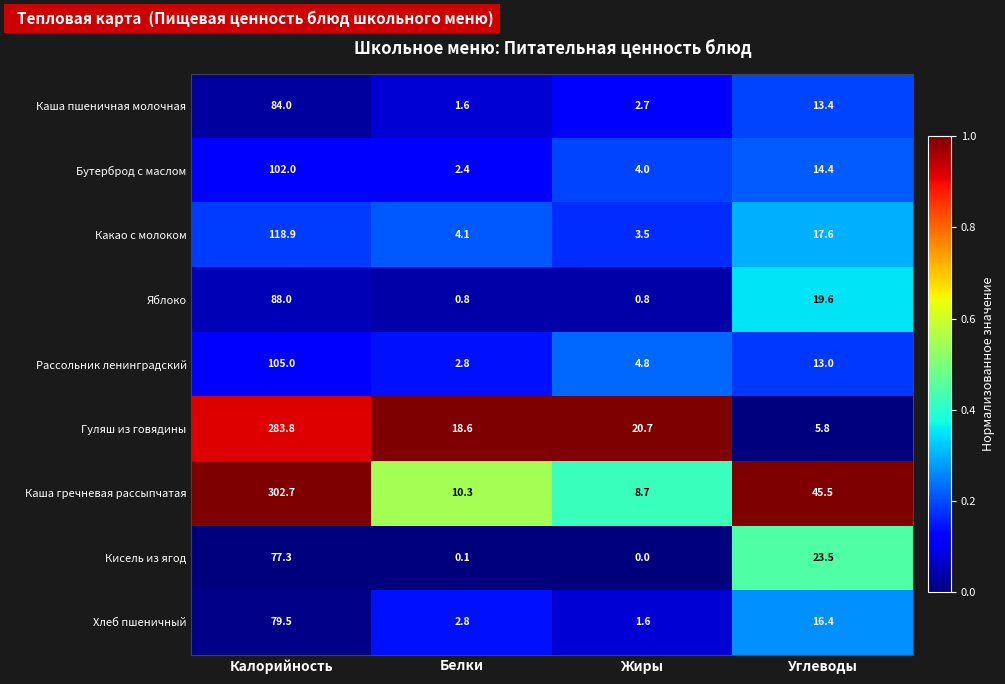

Is it true that Каша пшеничная молочная equals 23.4 at Углеводы?

False